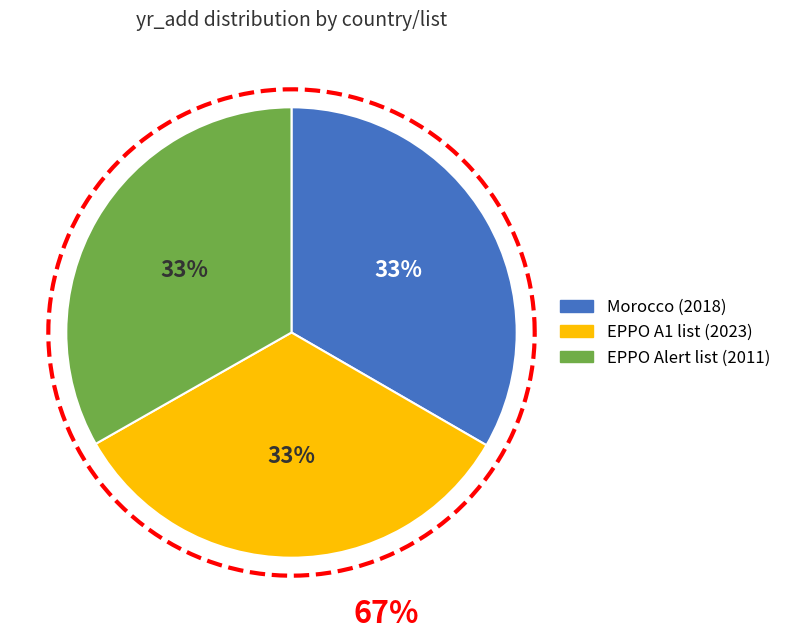

What is the change in value from EPPO A1 list (2023) to EPPO Alert list (2011)?

-12